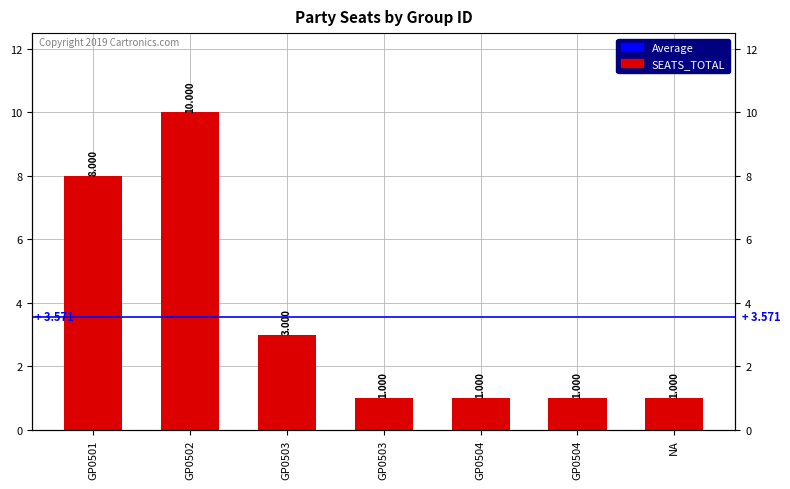

How many data points does each series have?

7